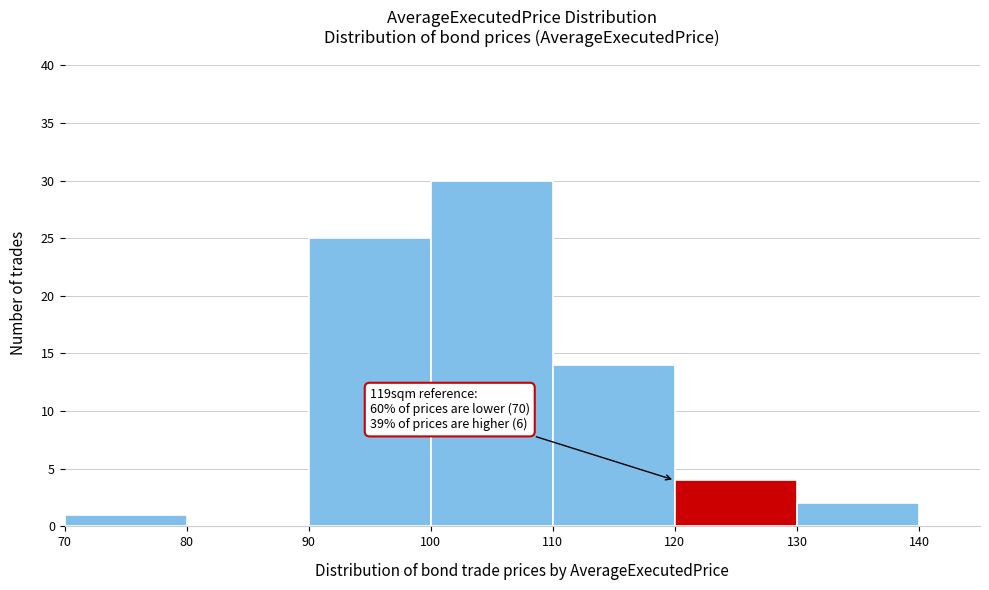

Which range on the x-axis has the tallest bar?

100 to 110